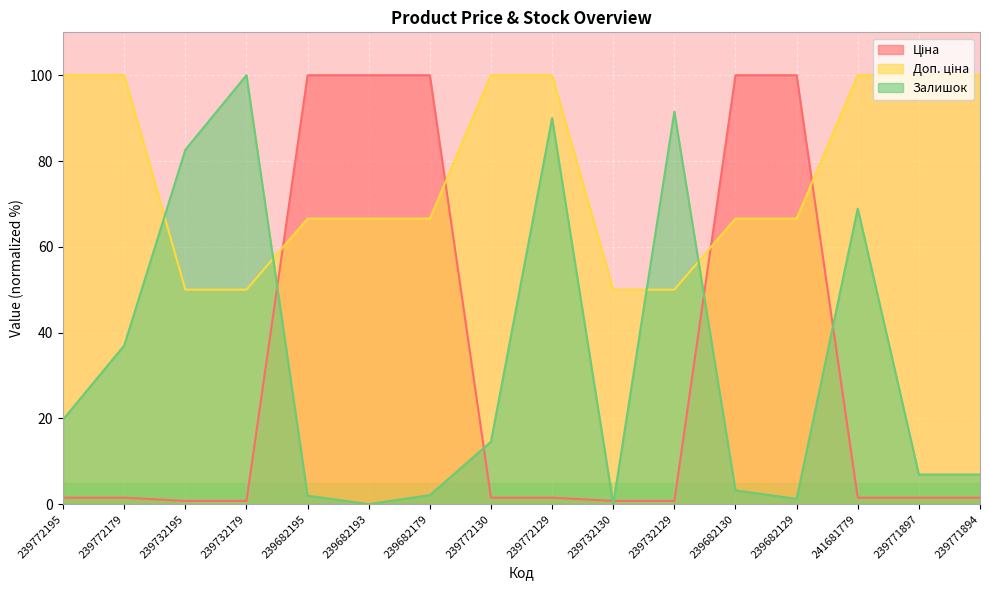

In Залишок, how many points are lower than both neighbors (excluding endpoints)?

3